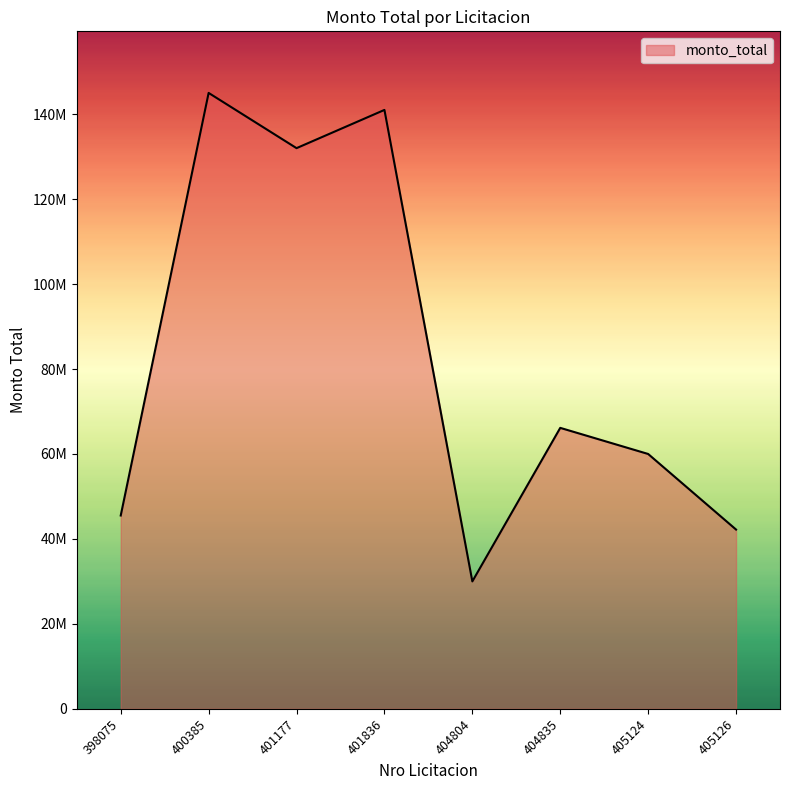

What is the sum of all values?

661863983